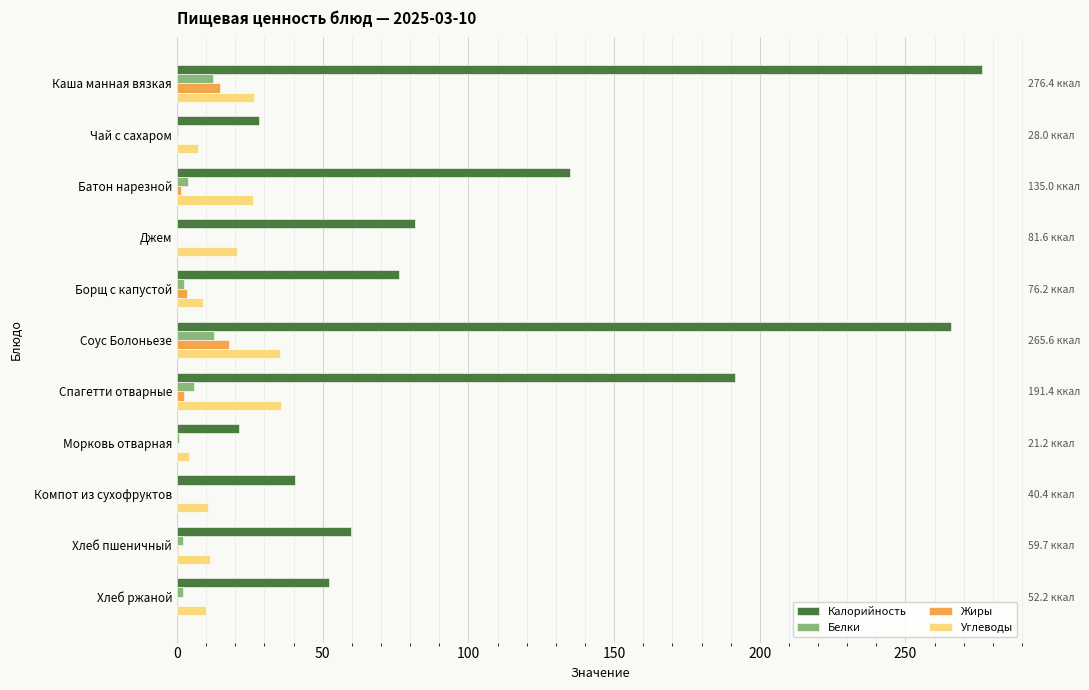

What is the average value of the Белки series?

3.8